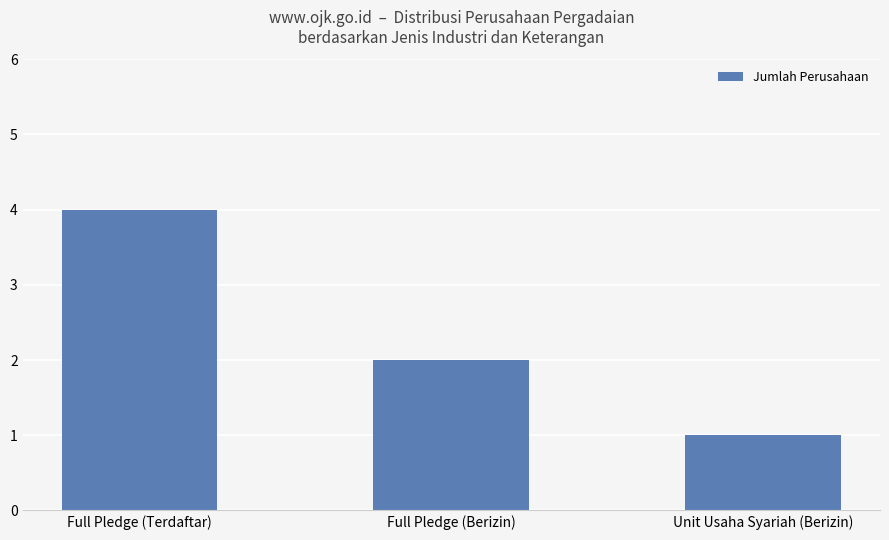

What is the value of the 3rd bar from the left?

1